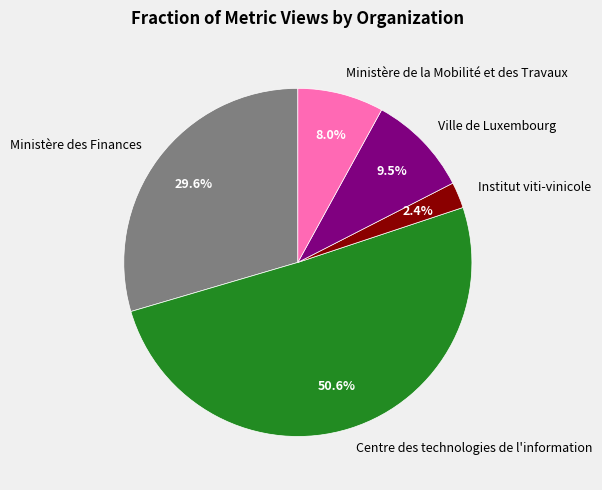

Rank the categories by value from lowest to highest.

Institut viti-vinicole, Ministère de la Mobilité et des Travaux, Ville de Luxembourg, Ministère des Finances, Centre des technologies de l'information